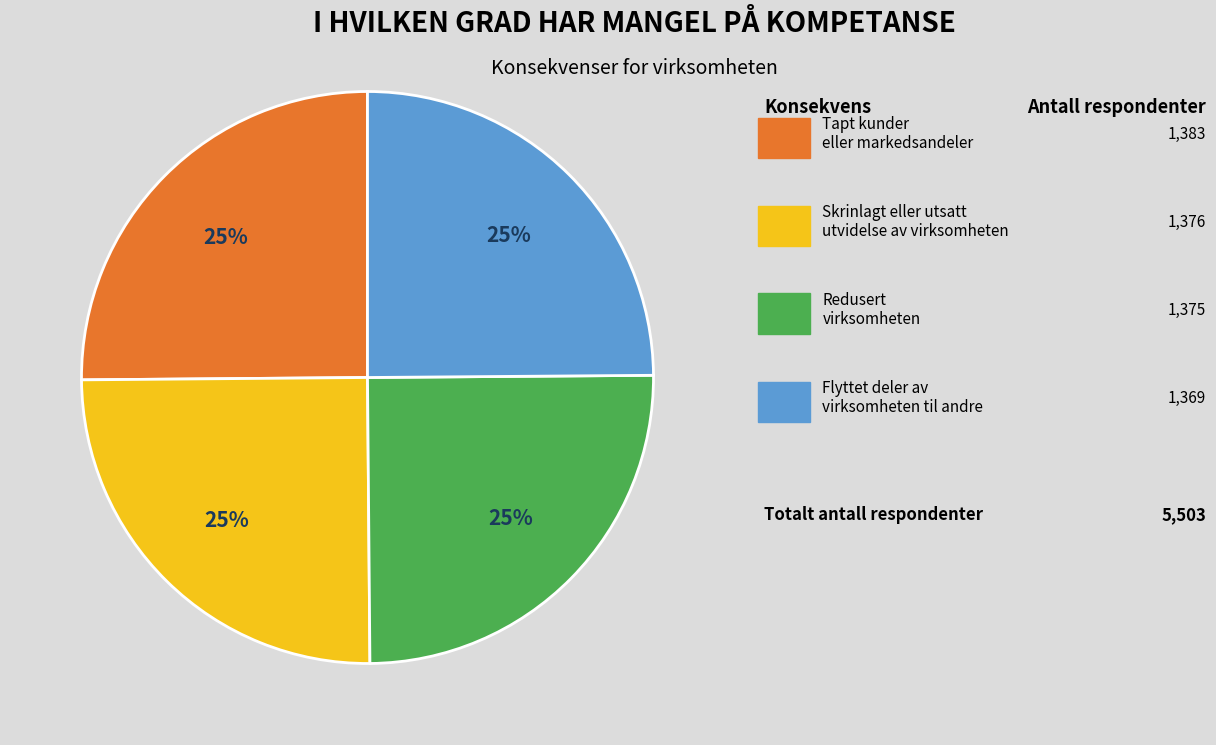

Does any single category account for the majority?

No